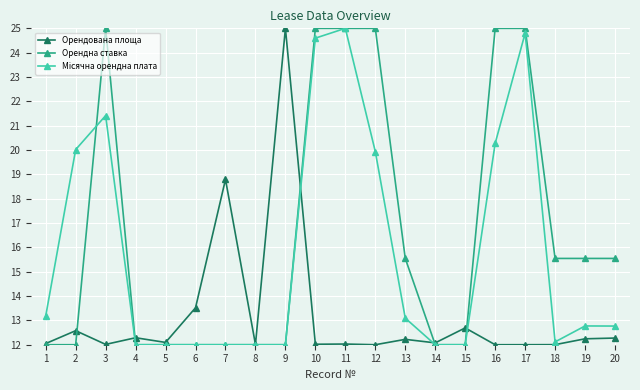

How many categories are shown in the chart?

20